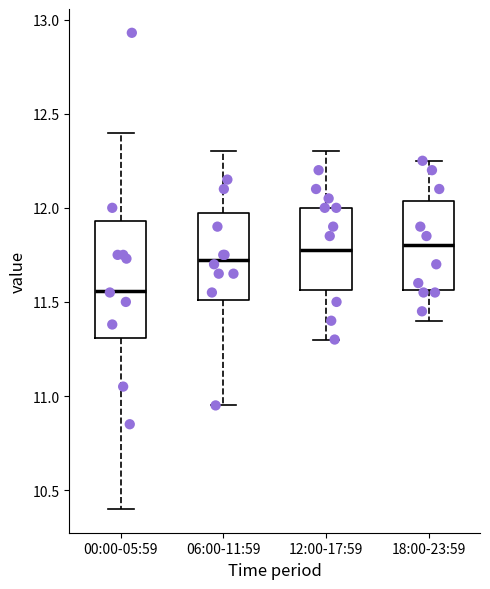

Where does the lower whisker of the box for 12:00-17:59 end on the y-axis? The values are not printed on the chart, so give them approximately, as read against the axis.

11.30